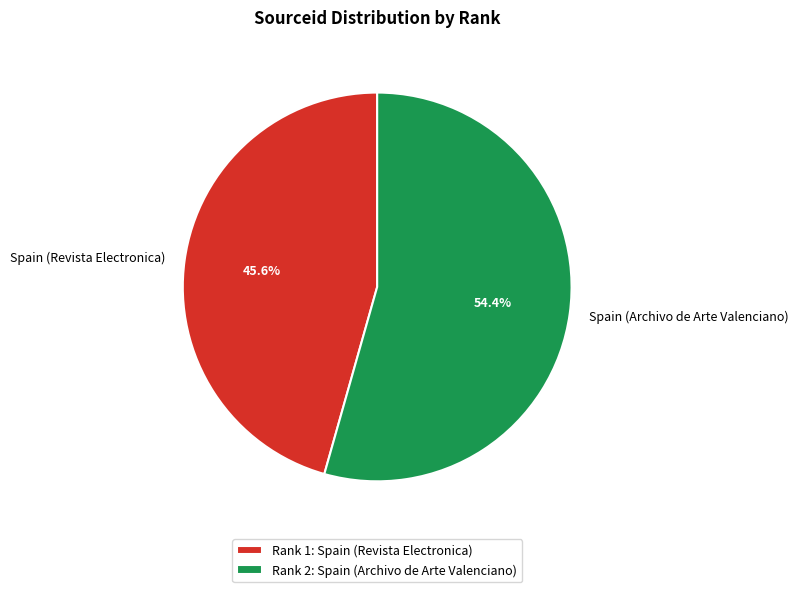

To the nearest percent, what is the average slice percentage?

50%